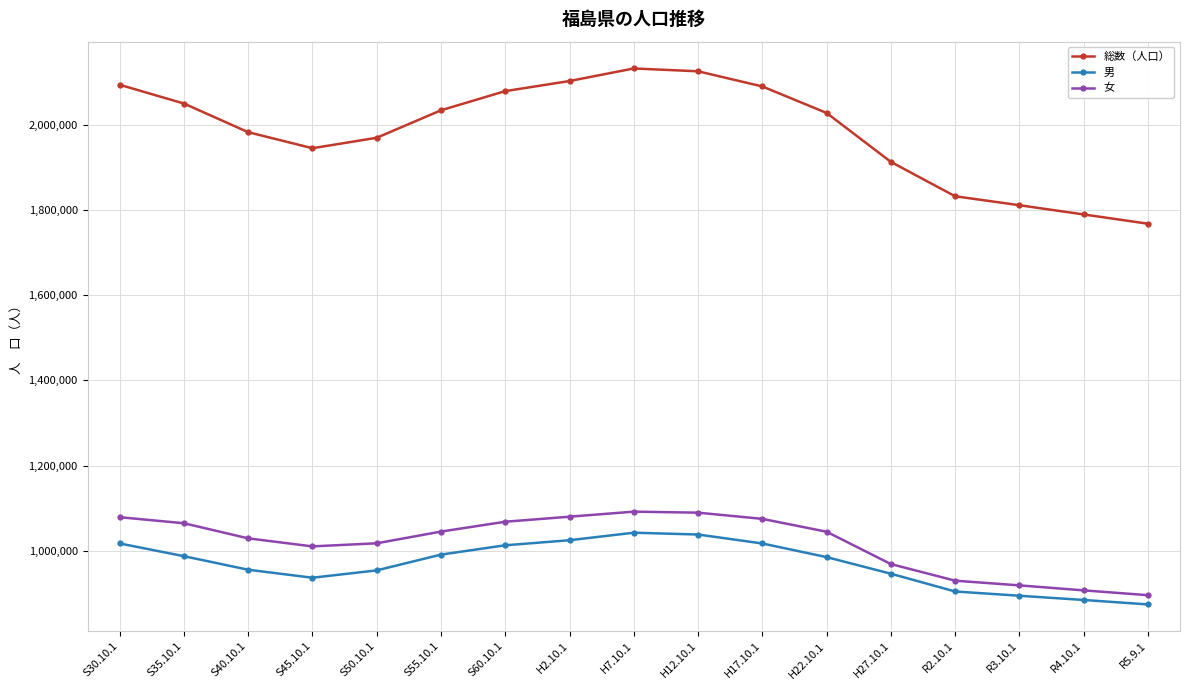

What is the greatest value displayed?

2133592